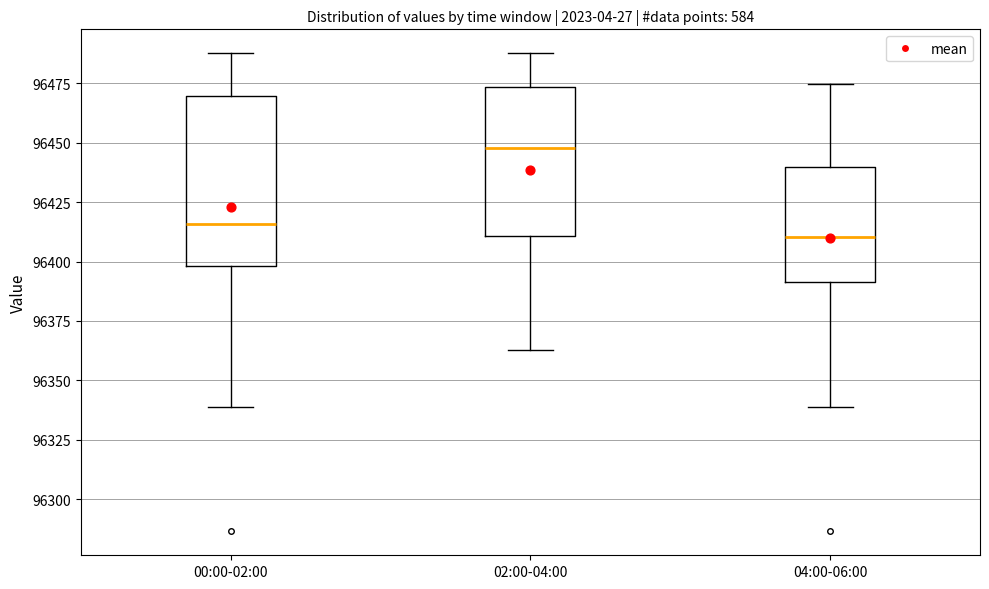

Reading left to right, read every box against the y-axis: the position of its median line, the range the box covers, and the ends of its whiskers. The values are not printed on the chart, so give them approximately, as read against the axis.

00:00-02:00: median 96415, box 96400 to 96470, whiskers 96340 to 96490
02:00-04:00: median 96450, box 96410 to 96475, whiskers 96365 to 96490
04:00-06:00: median 96410, box 96390 to 96440, whiskers 96340 to 96475